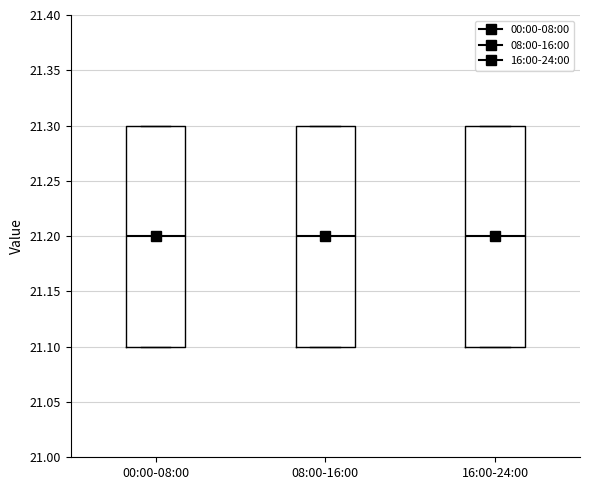

Reading left to right, read every box against the y-axis: the position of its median line, the range the box covers, and the ends of its whiskers. The values are not printed on the chart, so give them approximately, as read against the axis.

00:00-08:00: median 21.2, box 21.1 to 21.3, whiskers 21.1 to 21.3
08:00-16:00: median 21.2, box 21.1 to 21.3, whiskers 21.1 to 21.3
16:00-24:00: median 21.2, box 21.1 to 21.3, whiskers 21.1 to 21.3